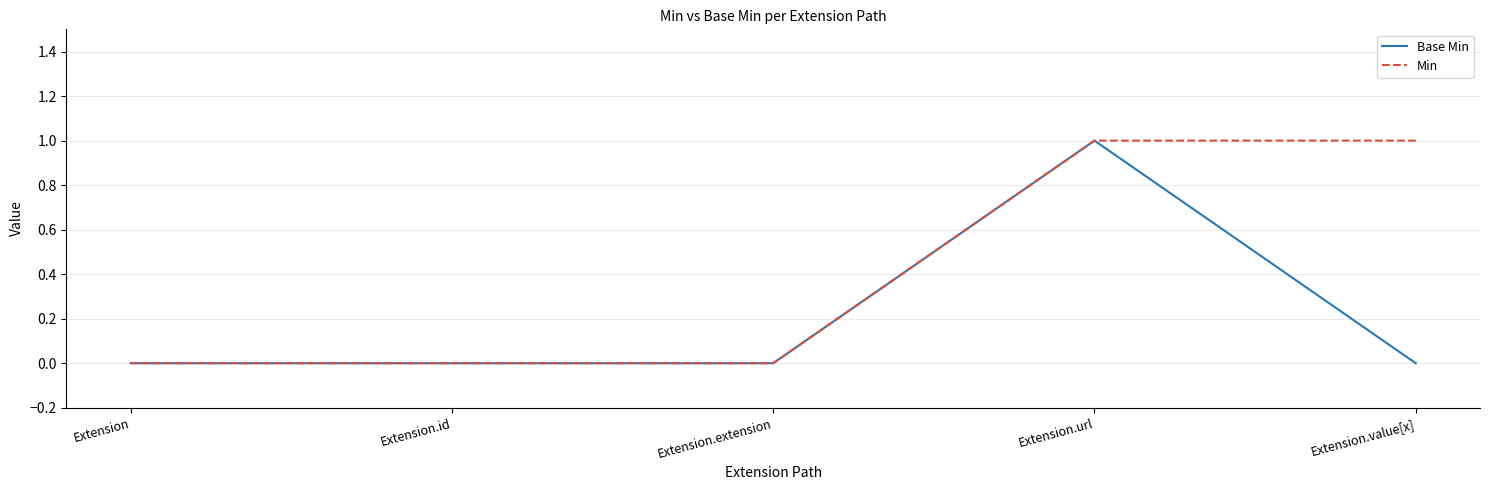

Which category has the highest value in the Base Min series?

Extension.url